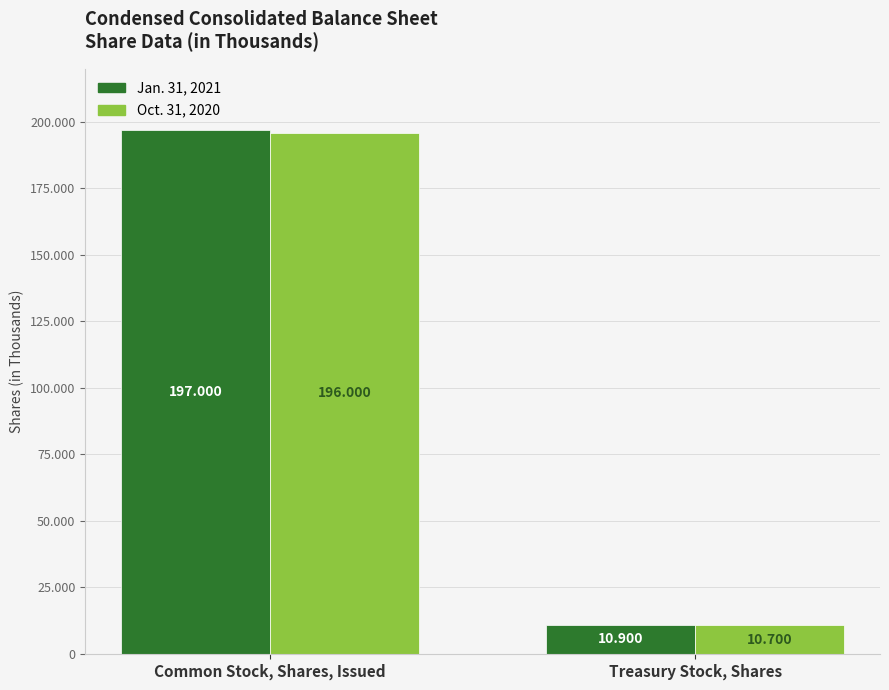

What is the sum of all Oct. 31, 2020 values?

206700